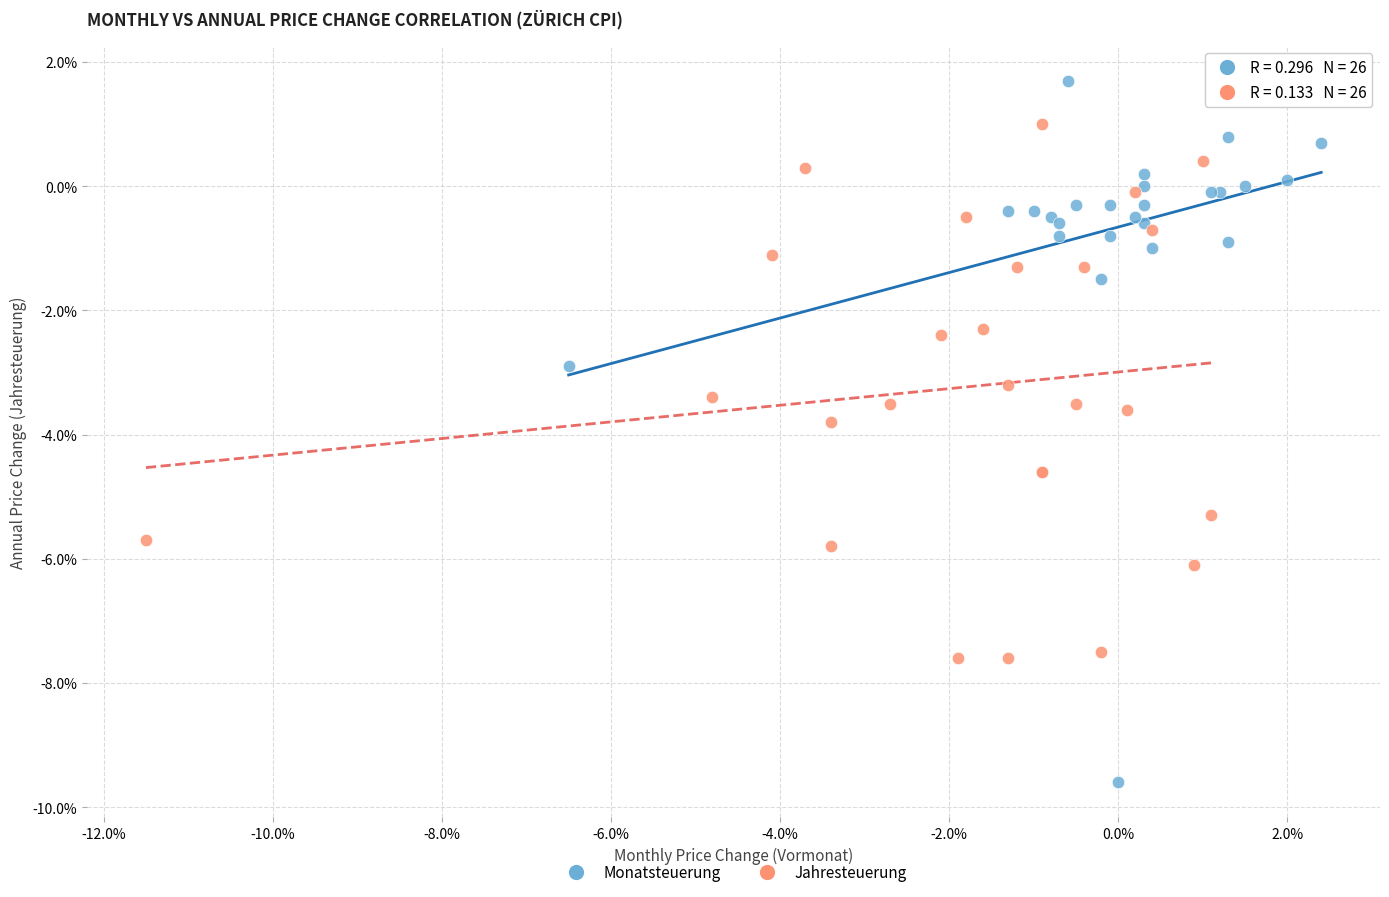

Which series reaches the minimum Y coordinate?

Monatsteuerung